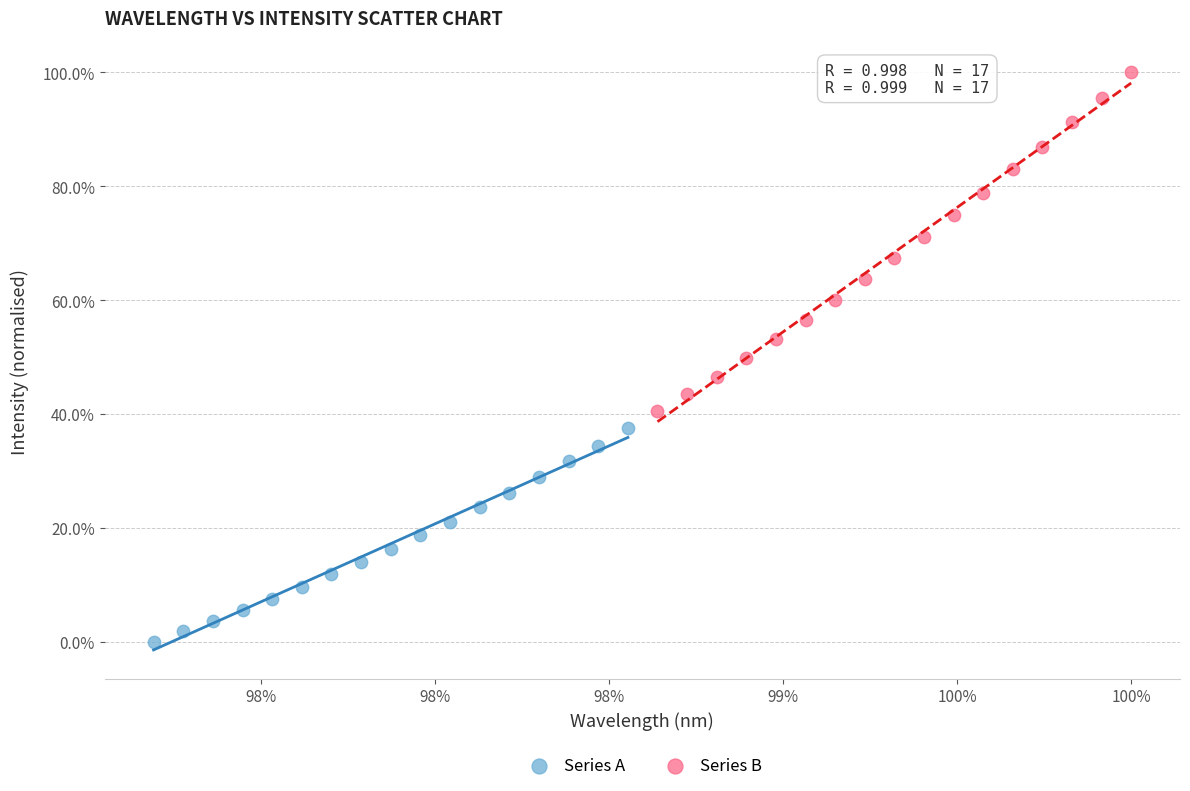

What are all the series names shown in the legend?

Series A, Series B